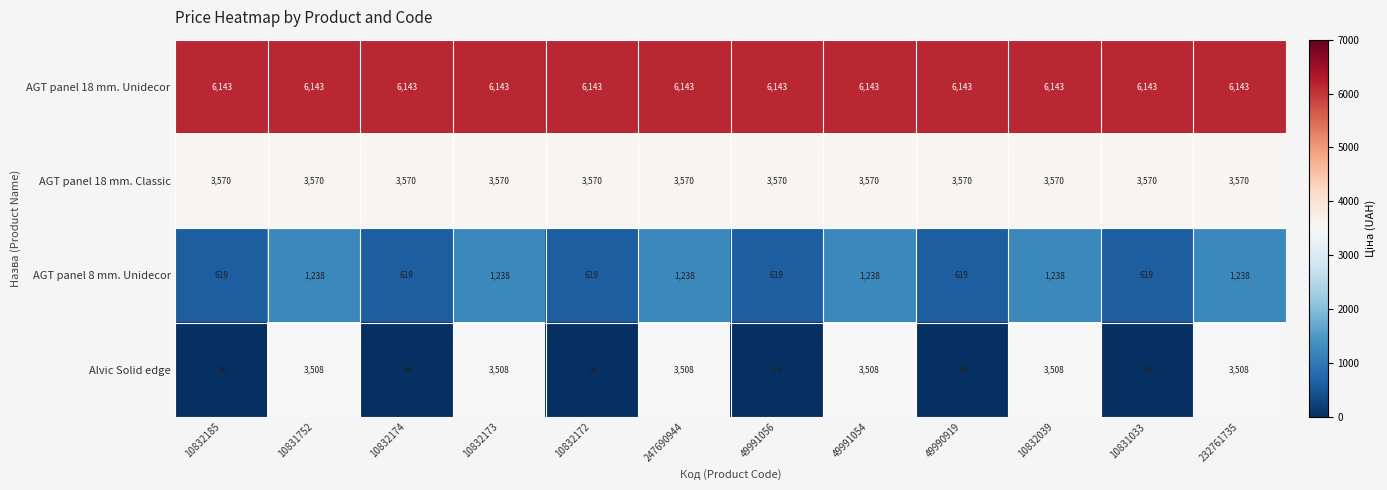

Count the number of data series in this chart.

4